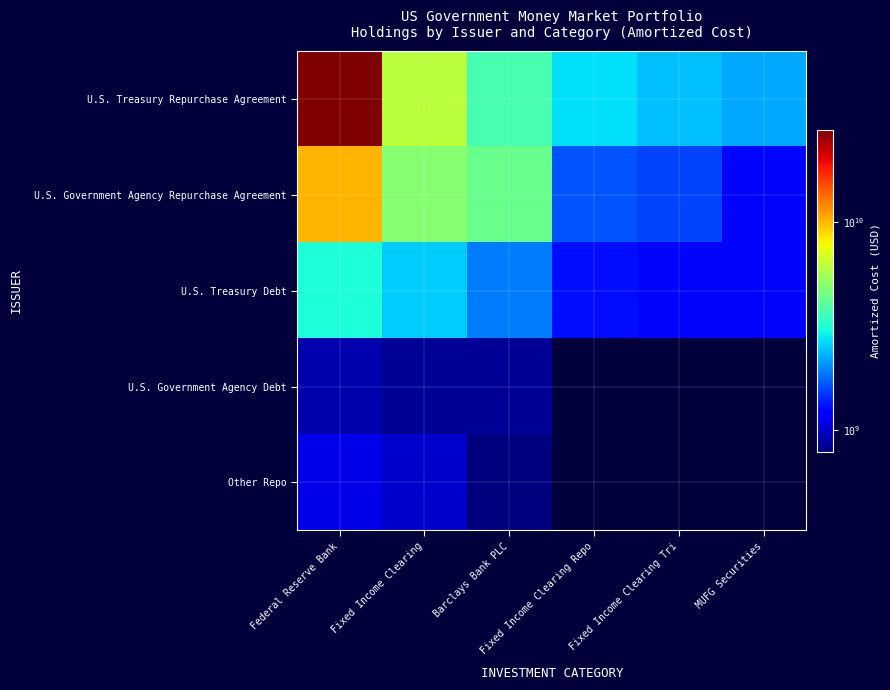

At how many categories does at least one series exceed 15191678797?

1